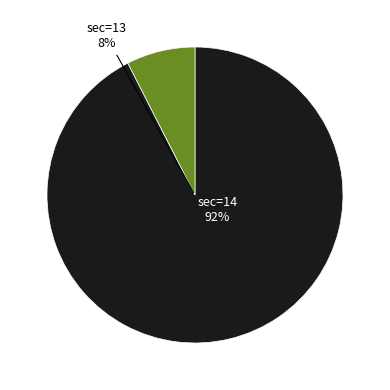

To the nearest percent, what is the combined percentage of 13 and 14?

100%